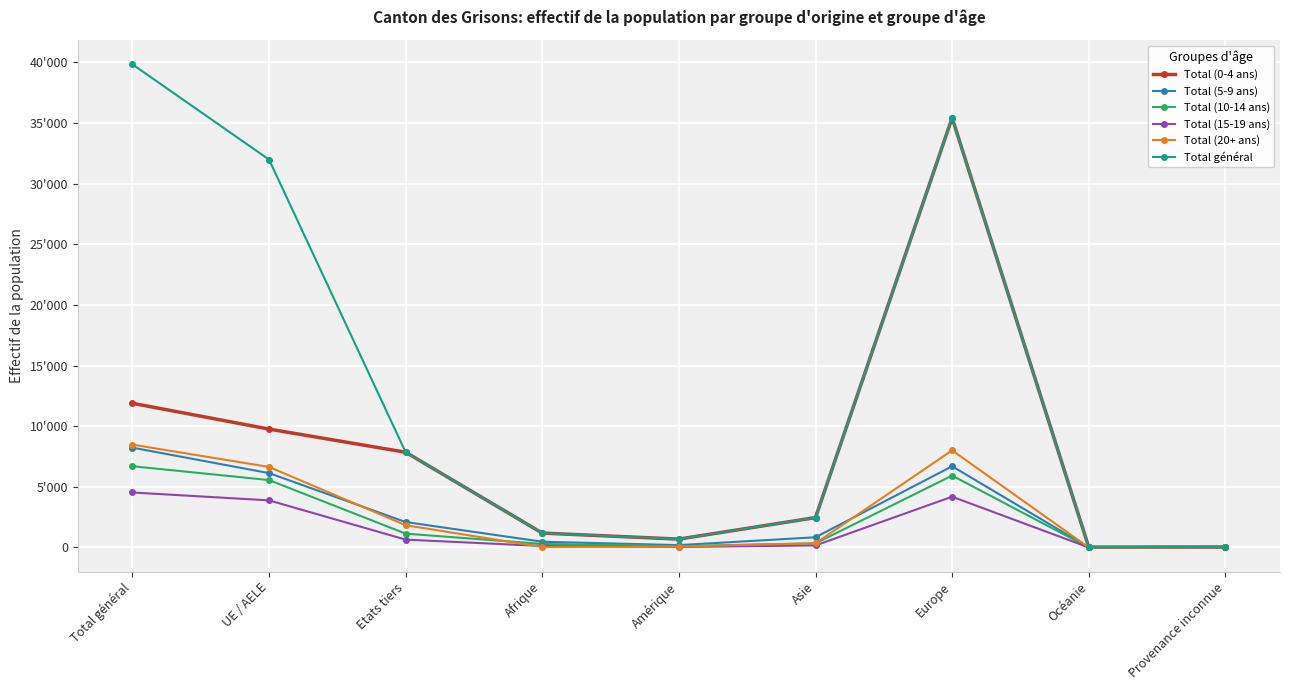

Does the chart have visible grid lines?

Yes